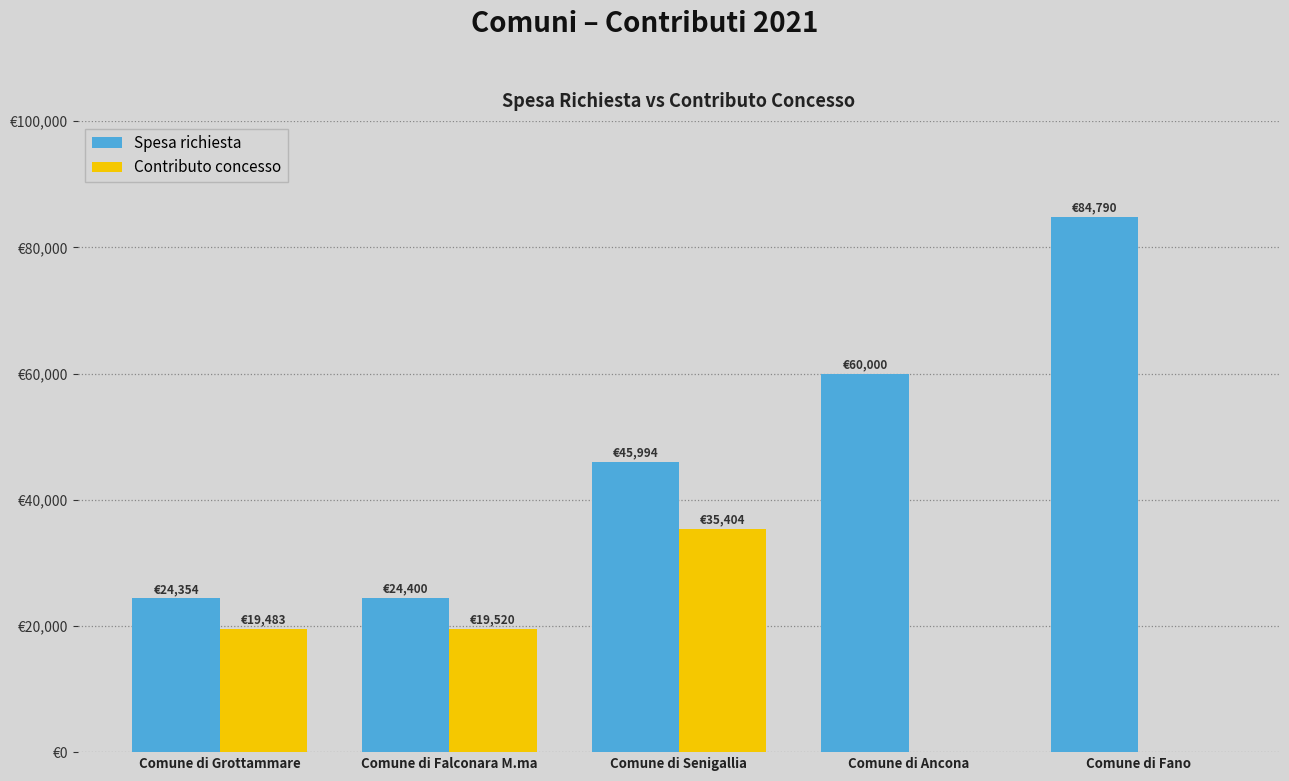

What position from the left is Comune di Falconara M.ma?

2